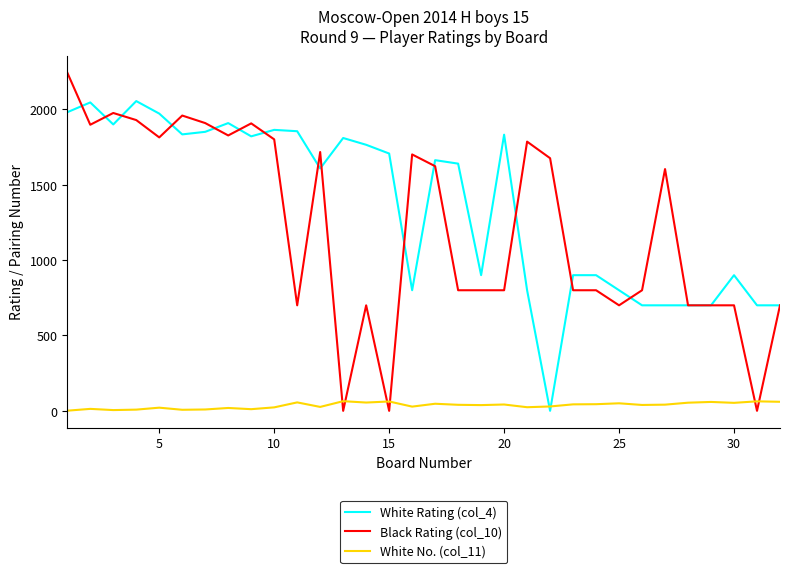

List the series in order of their peak value, lowest first.

White No. (col_11), White Rating (col_4), Black Rating (col_10)